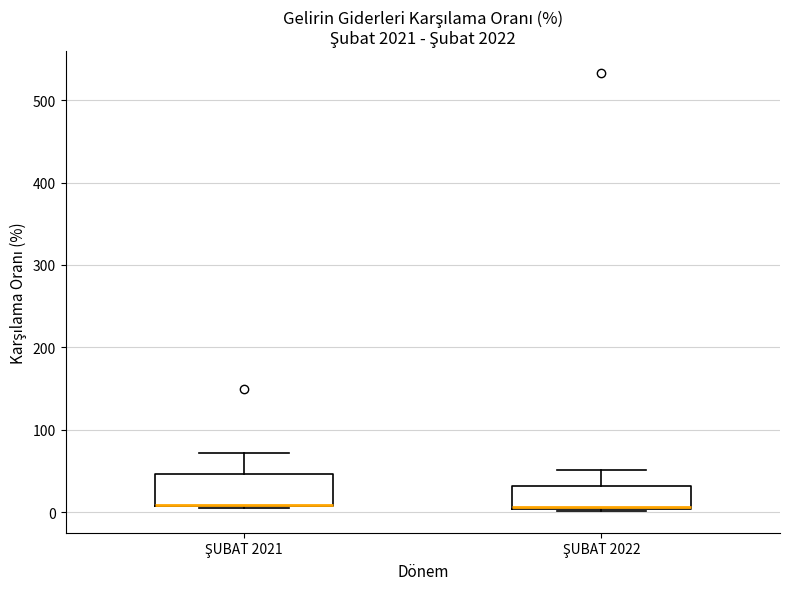

Where is the lower edge of the box for ŞUBAT 2021 on the y-axis? The values are not printed on the chart, so give them approximately, as read against the axis.

10